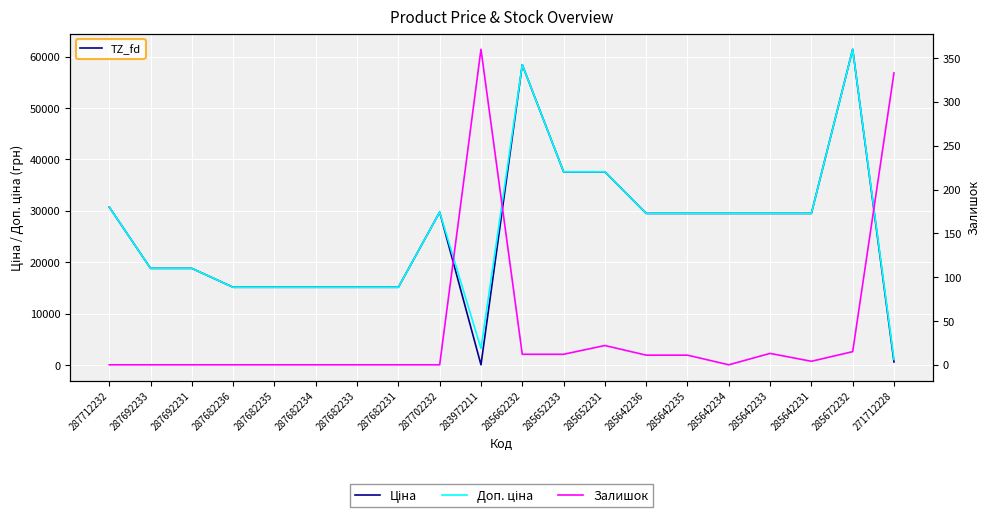

Is this an area chart (filled region under the line)?

No